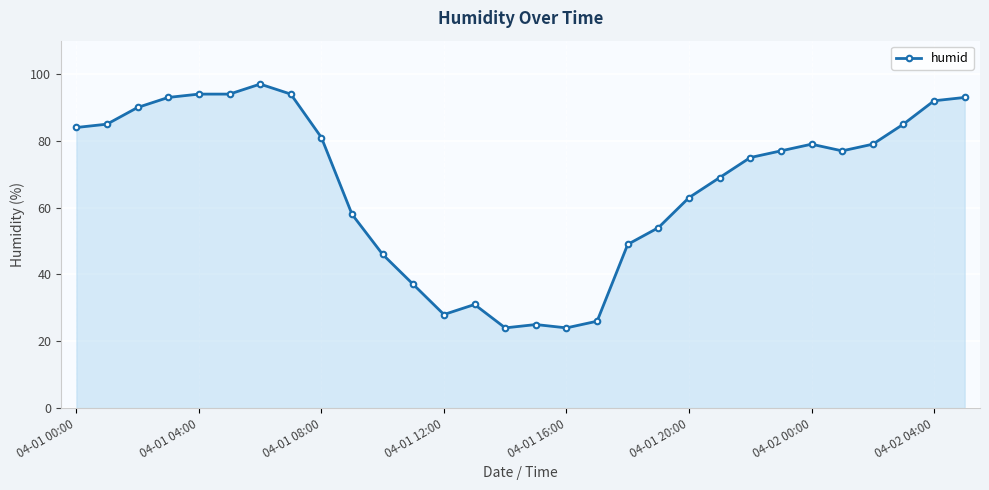

True or false: there are more than 2 points higher than both neighbors.

True